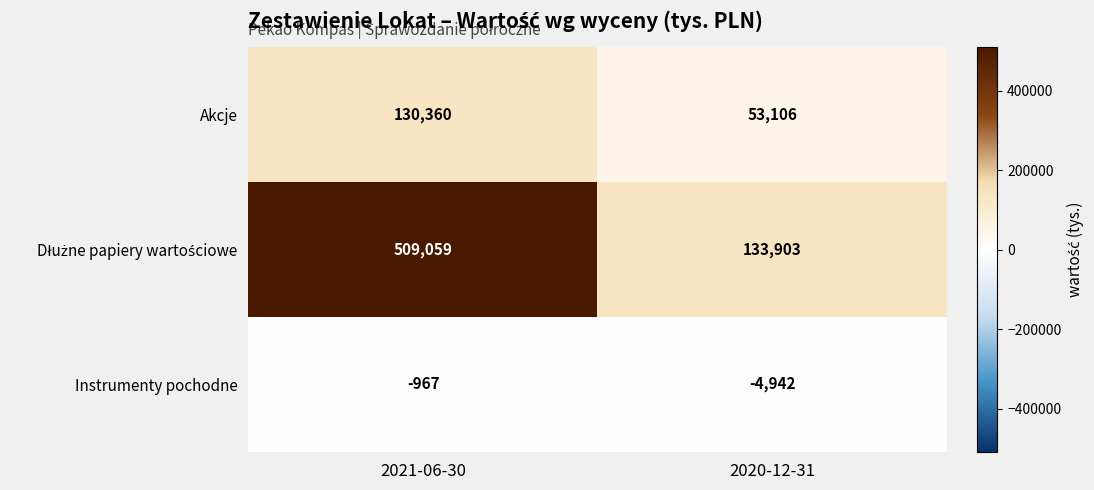

What is the difference between the highest and lowest values at 2021-06-30?

510026